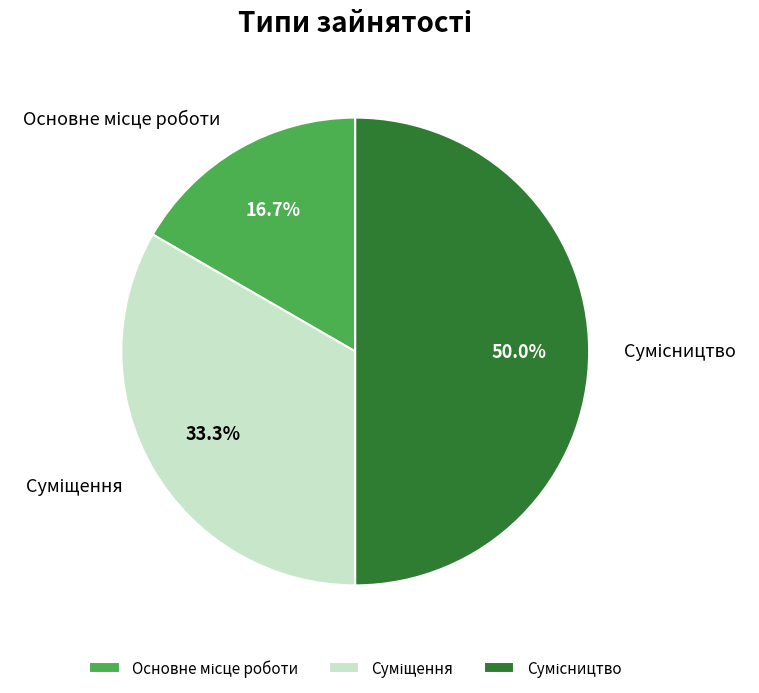

Count the number of slices in the pie.

3